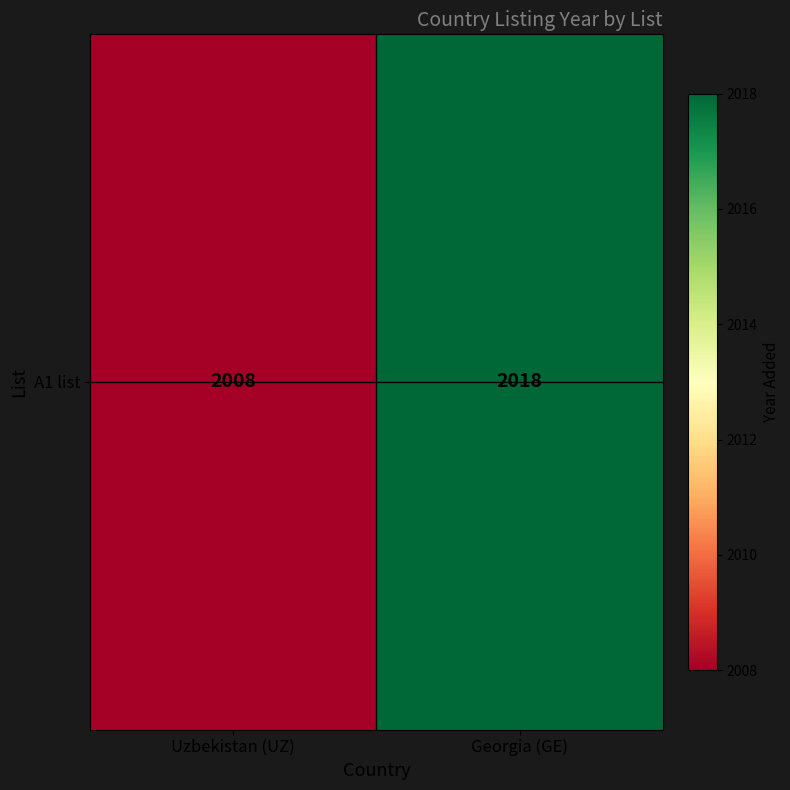

Where is the data nearest to the value 2013?

Uzbekistan (UZ)